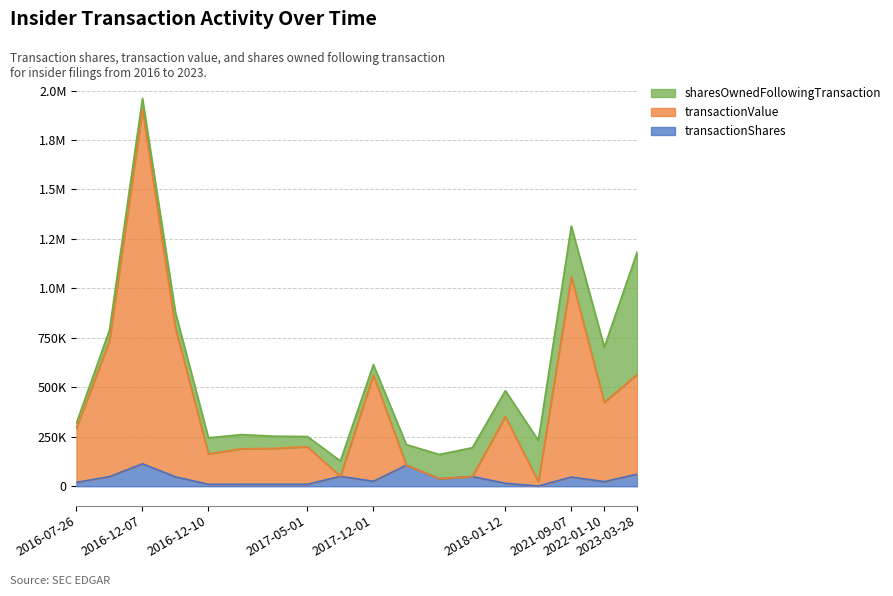

Which has a higher value, 2016-12-09 or 2021-01-19?

2016-12-09